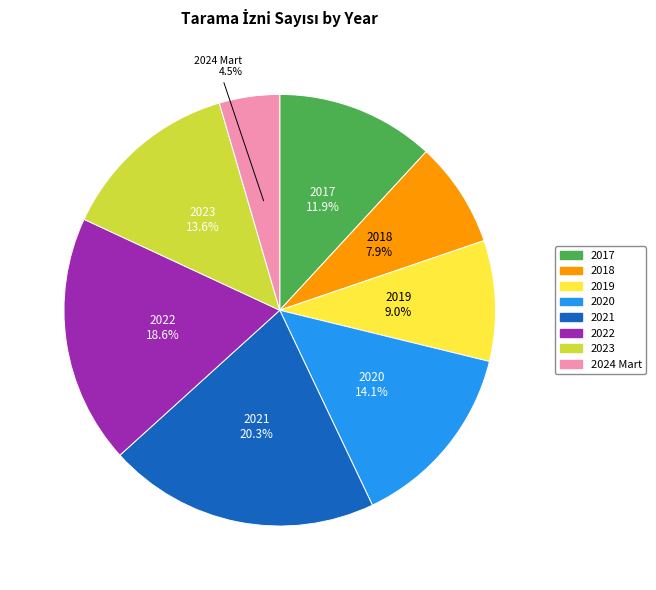

To the nearest percent, what is the difference between the 2023 and 2020 slice percentages?

1%